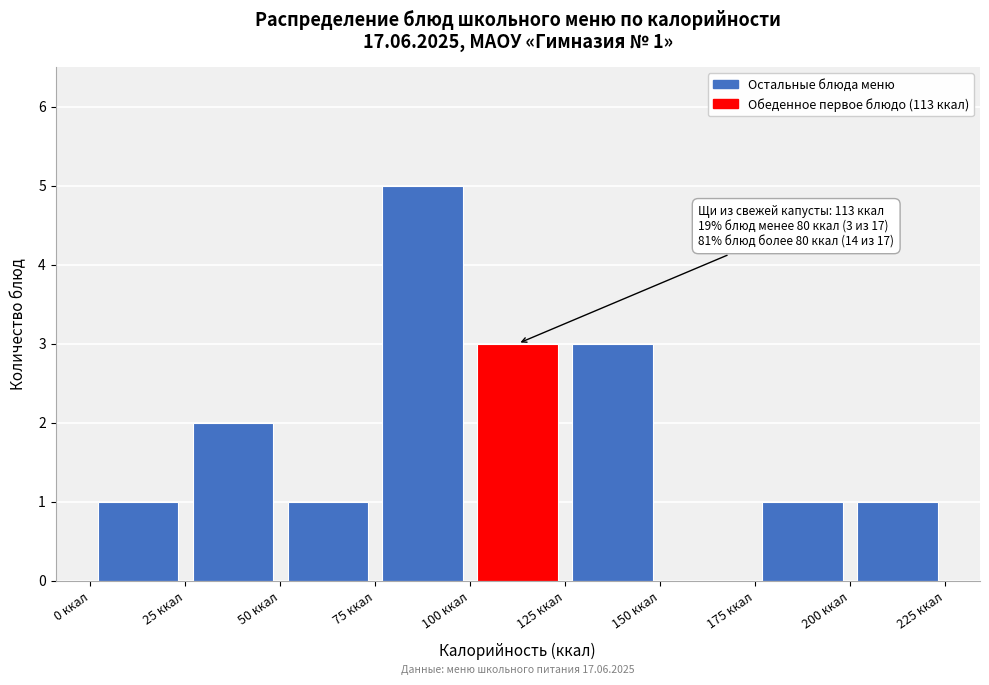

Over which range of the x-axis is the bar tallest?

75 to 100